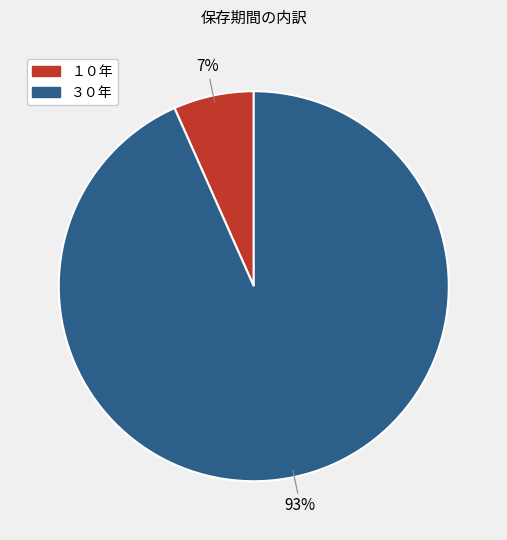

True or false: ３０年 accounts for 99% of the total.

False